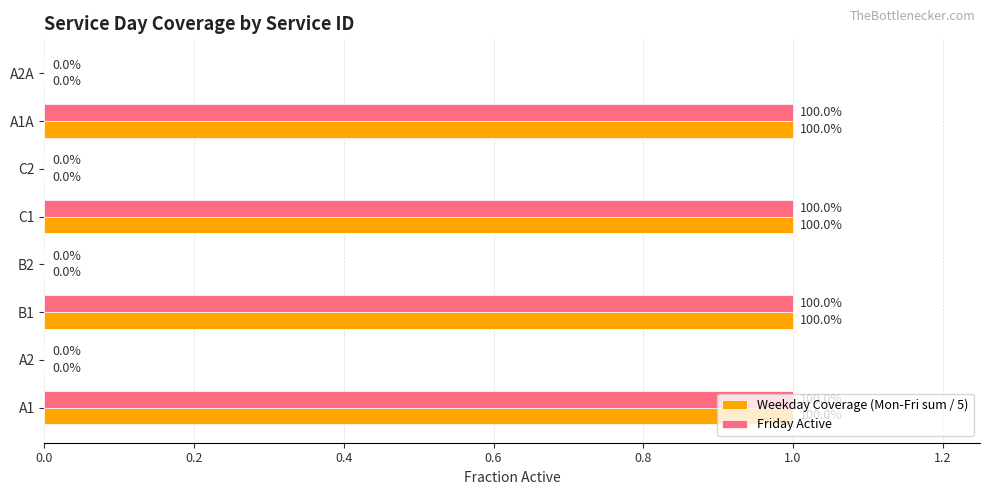

The value of Friday Active at C1 is 1. True or false?

True